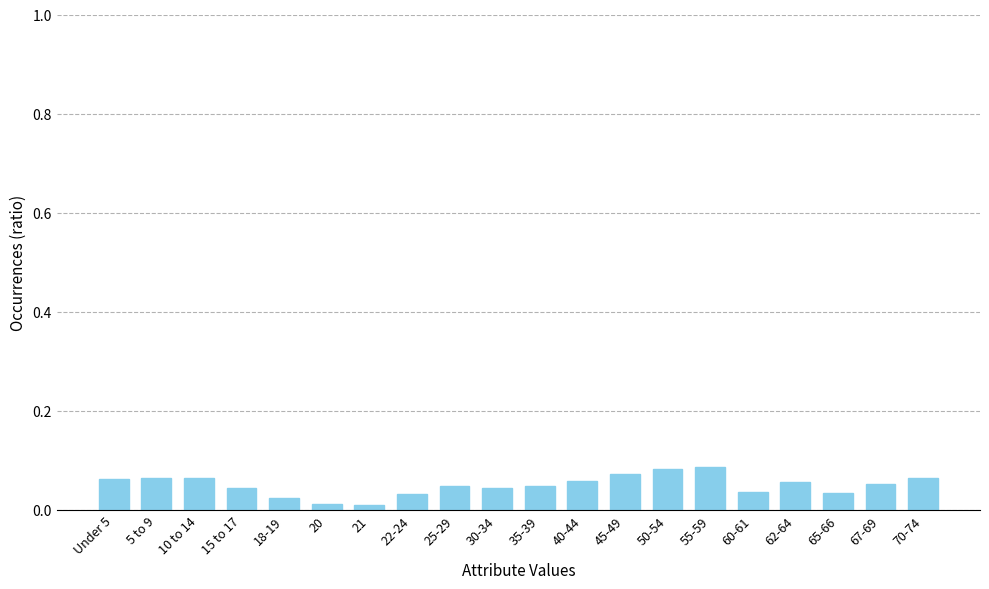

True or false: the data shows 0.0 at 70-74.

False